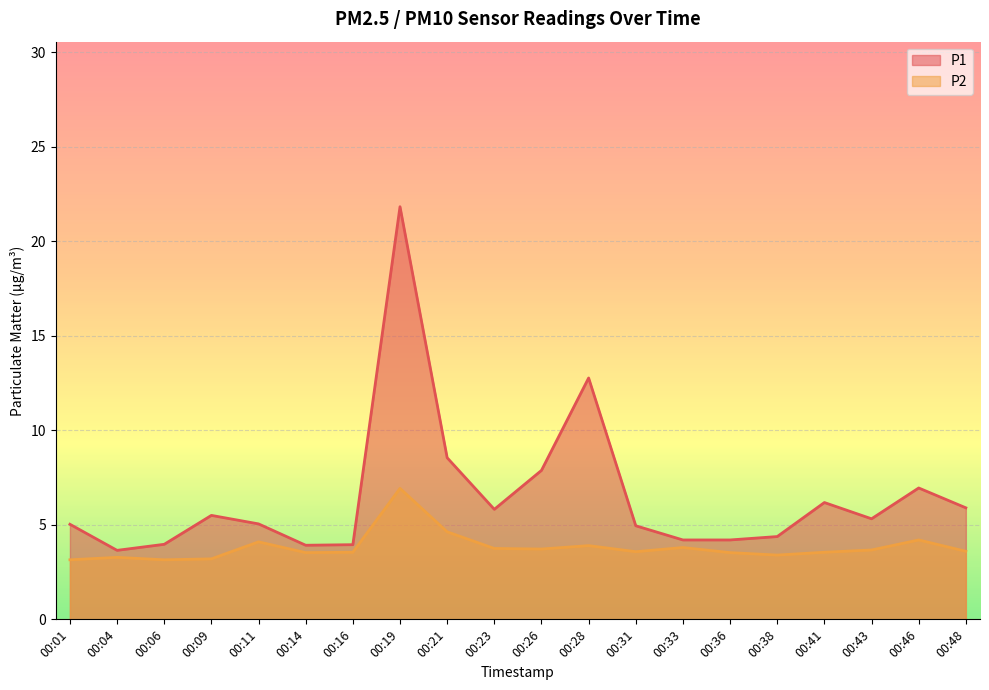

List the series in order of their peak value, highest first.

P1, P2